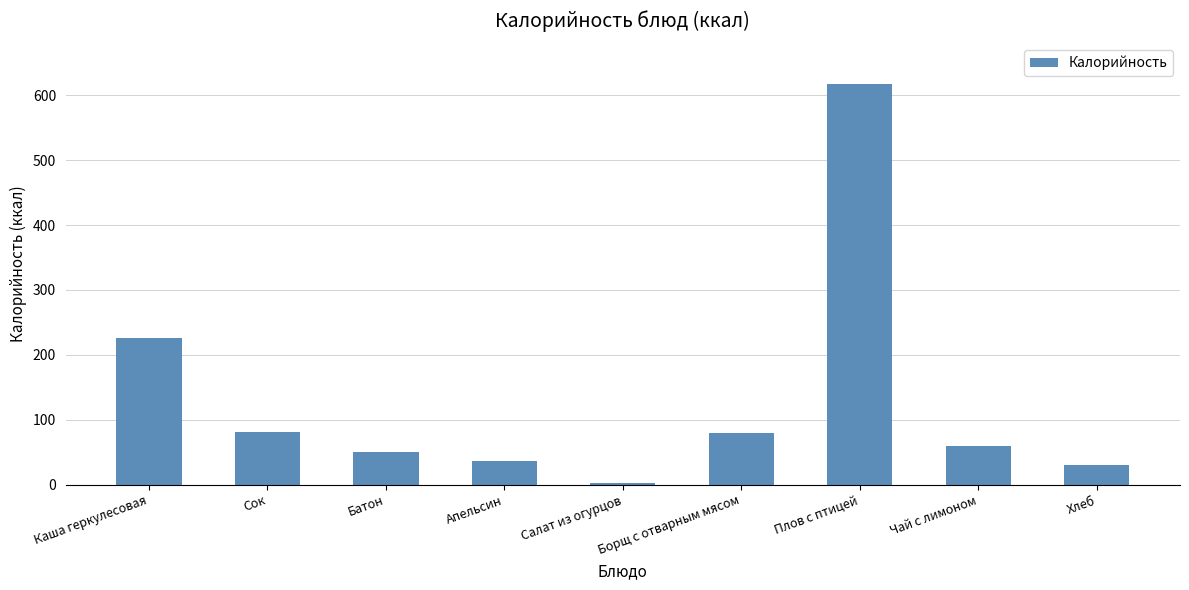

What is the smallest value displayed?

2.2